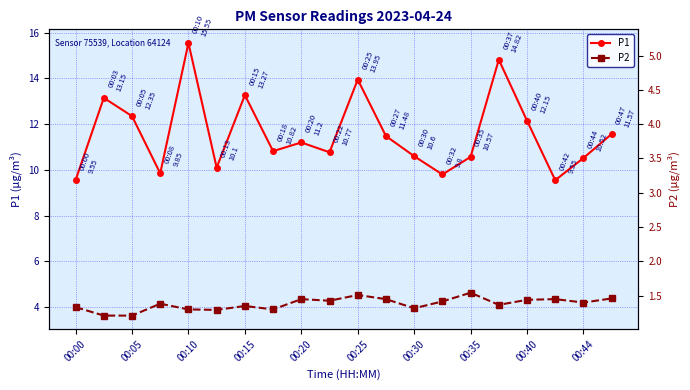

At which label does P2 reach its minimum?

00:05